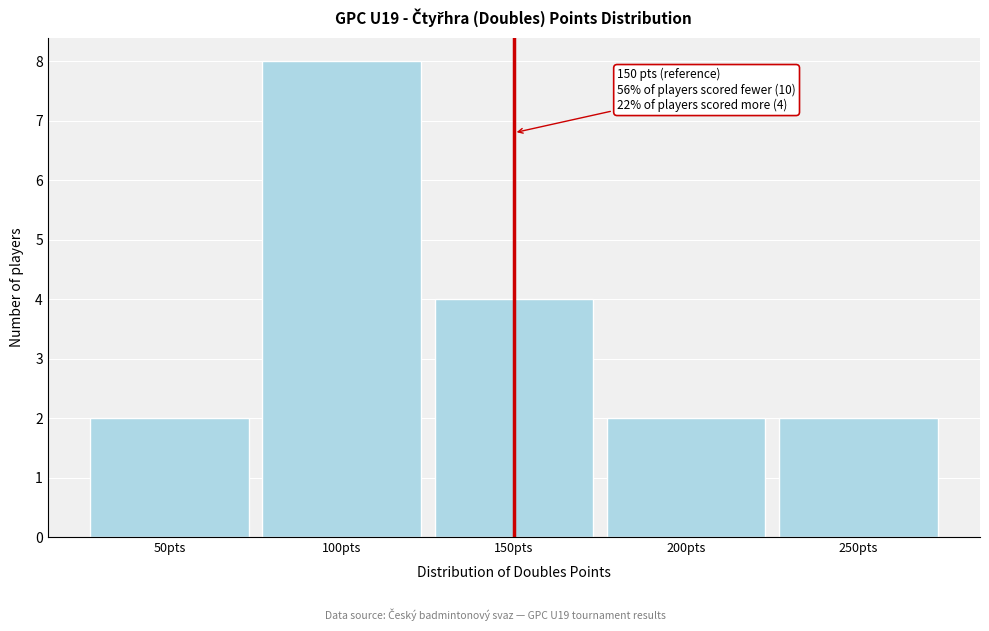

Which range on the x-axis has the tallest bar?

75 to 125